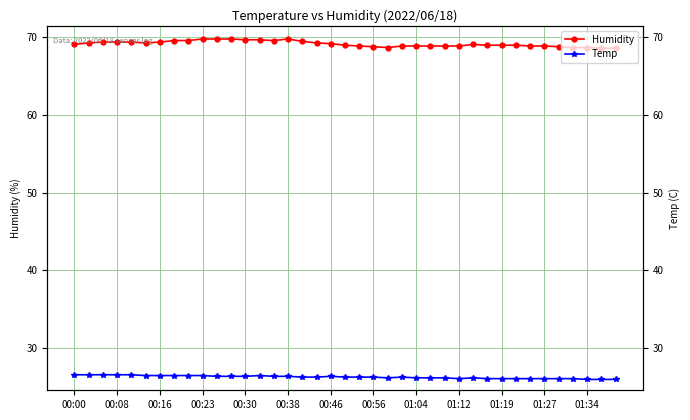

What is the difference between the Temp values at 31 and 01:12?

0.4